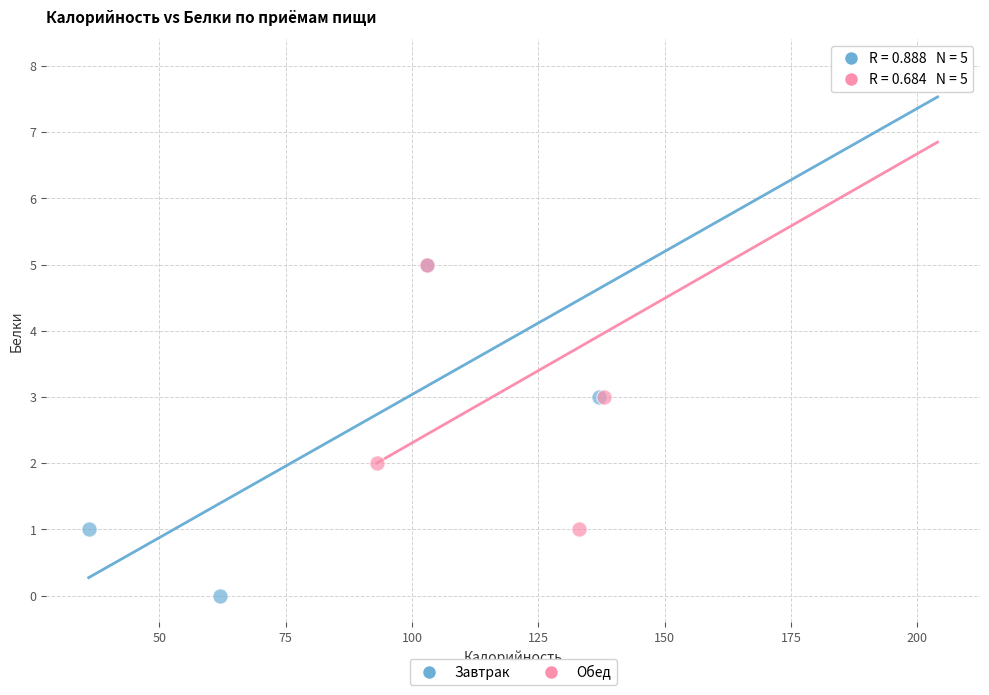

Which series contains the lowest Y value?

Завтрак